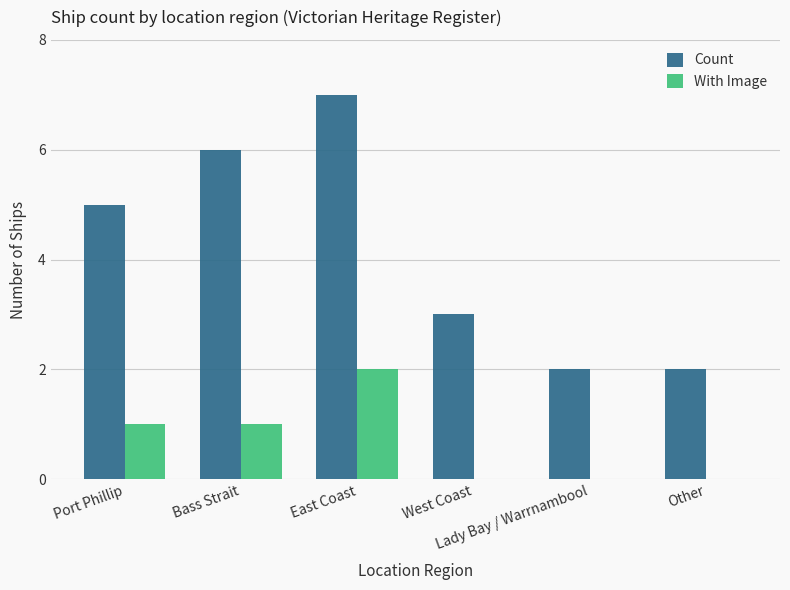

Reading left to right, extract all data points from this chart.

Count: Port Phillip=5	Bass Strait=6	East Coast=7	West Coast=3	Lady Bay / Warrnambool=2	Other=2
With Image: Port Phillip=1	Bass Strait=1	East Coast=2	West Coast=0	Lady Bay / Warrnambool=0	Other=0